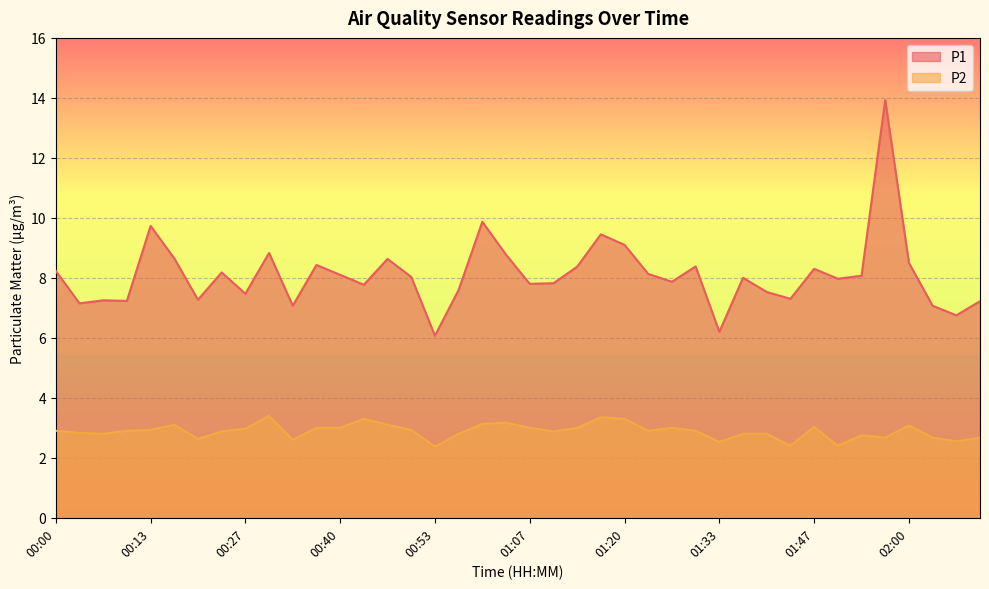

At which category is the sum across all series the highest?

01:57